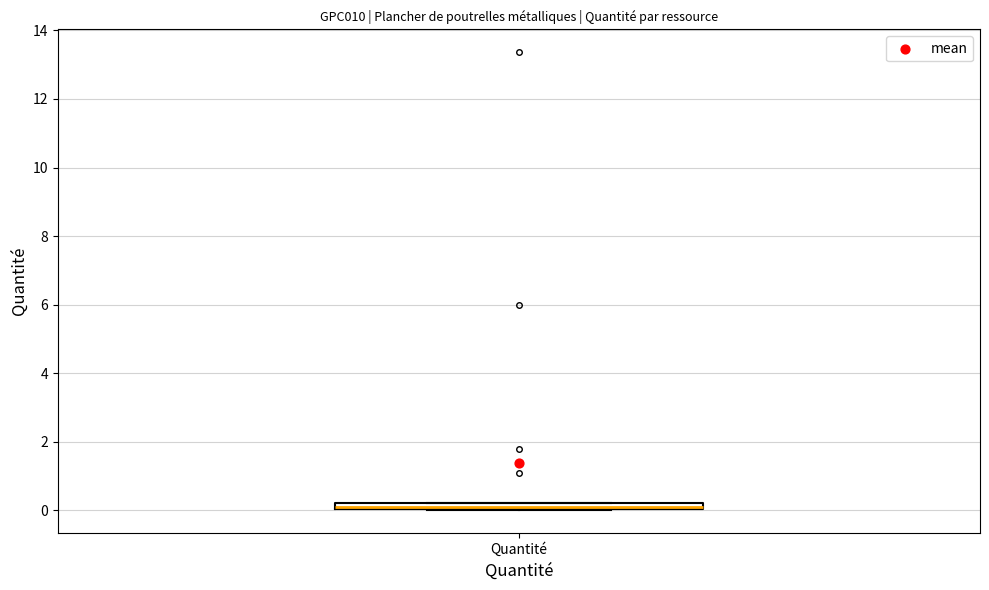

Where is the upper edge of the box for Quantité on the y-axis? The values are not printed on the chart, so give them approximately, as read against the axis.

0.2